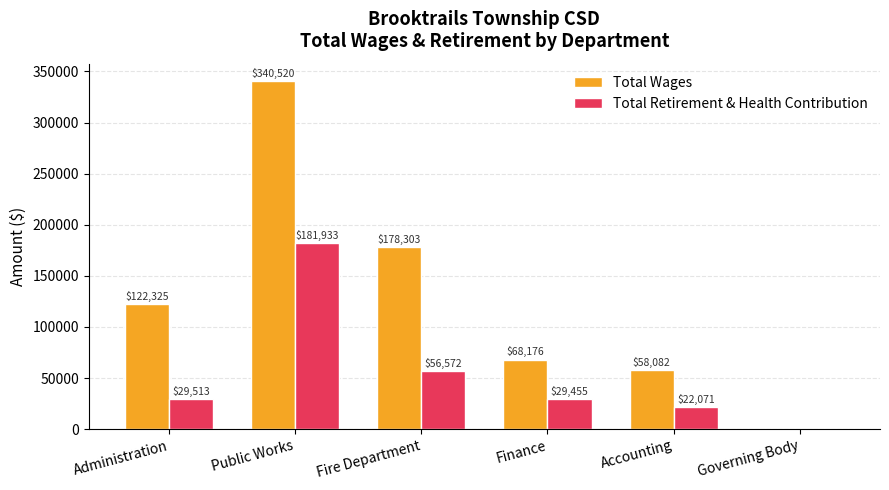

Which series has the widest spread of values?

Total Wages